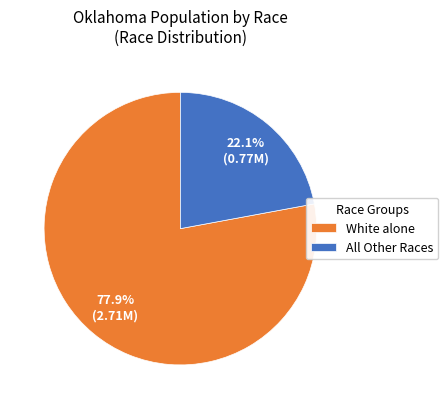

Which category has the smallest portion of the pie?

All Other Races